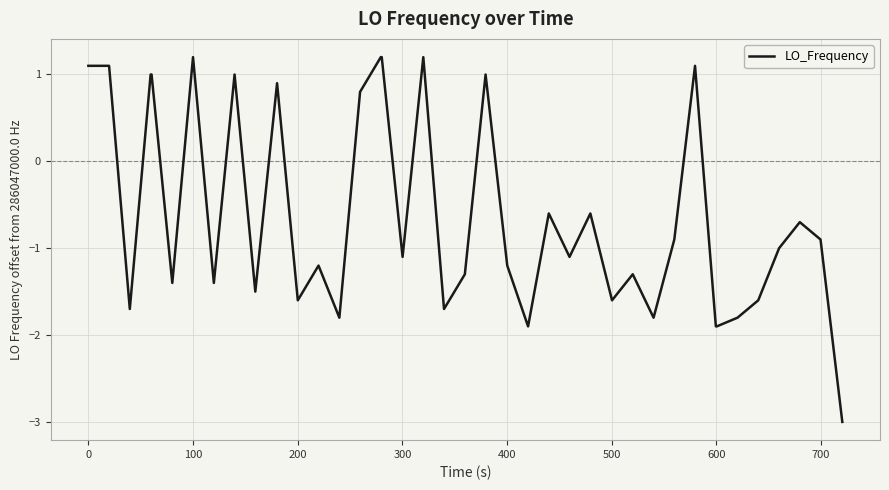

What is the maximum value shown in the chart?

1.2